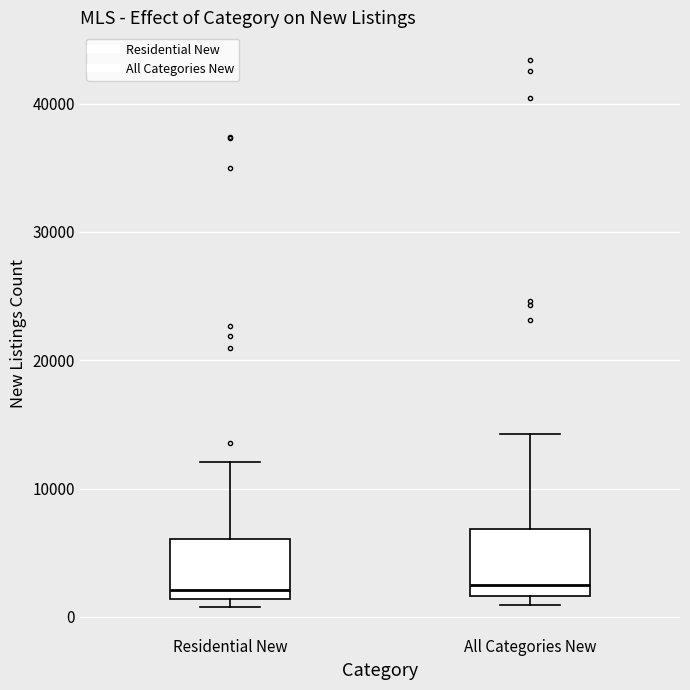

Reading left to right, transcribe this box plot: for each box, give where its median line is, the range the box spans, and where its two whiskers end, as read against the y-axis. The values are not printed on the chart, so give them approximately, as read against the axis.

Residential New: median 2000, box 1000 to 6000, whiskers 1000 (just below the box's lower edge) to 12000
All Categories New: median 2000 (just above the box's lower edge), box 2000 to 7000, whiskers 1000 to 14000